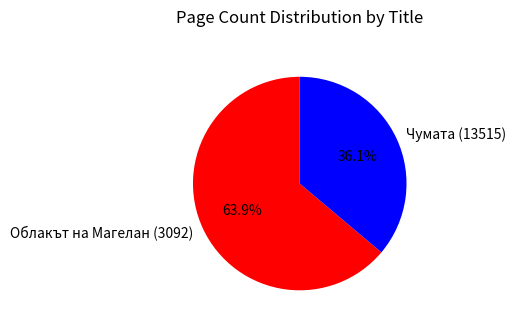

To the nearest percent, what percentage of the pie is Чумата (13515)?

36%